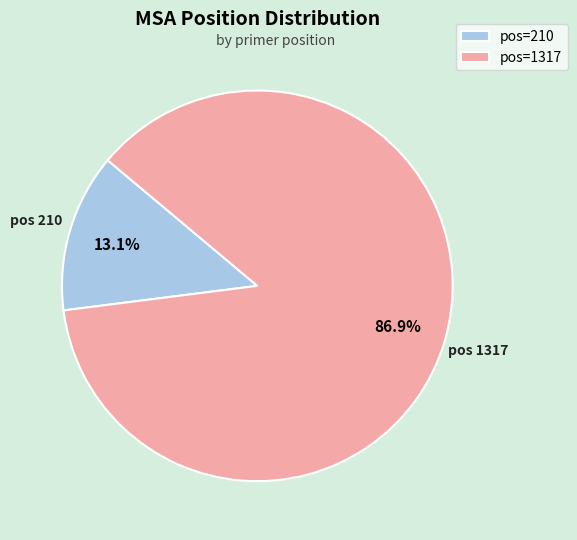

Between pos=1317 and pos=210, which is larger?

pos=1317